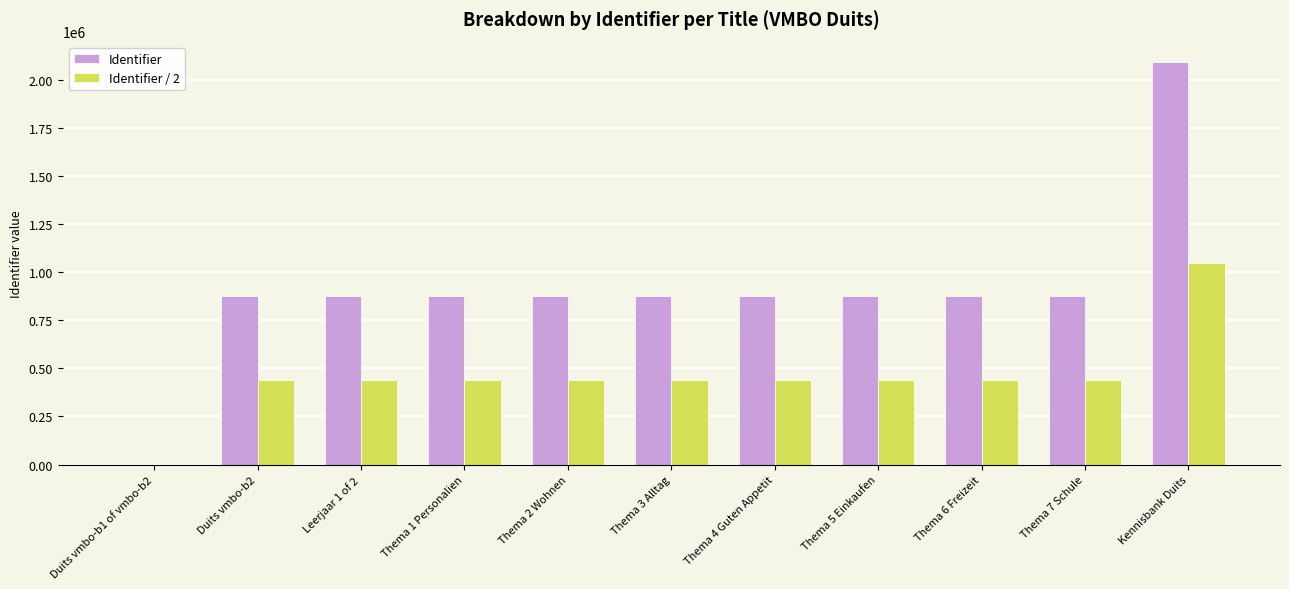

How many values in Identifier / 2 are above zero?

10